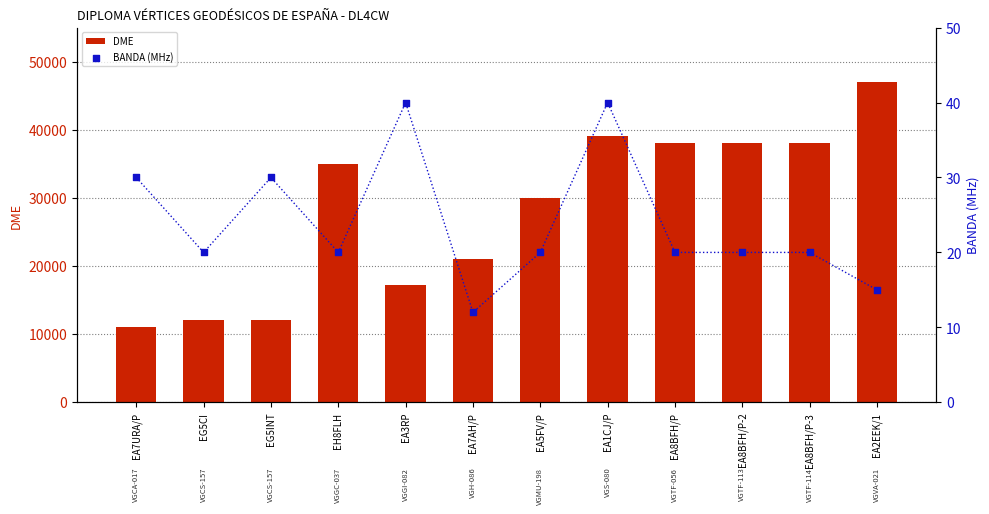

Which series has the largest total across all categories?

DME